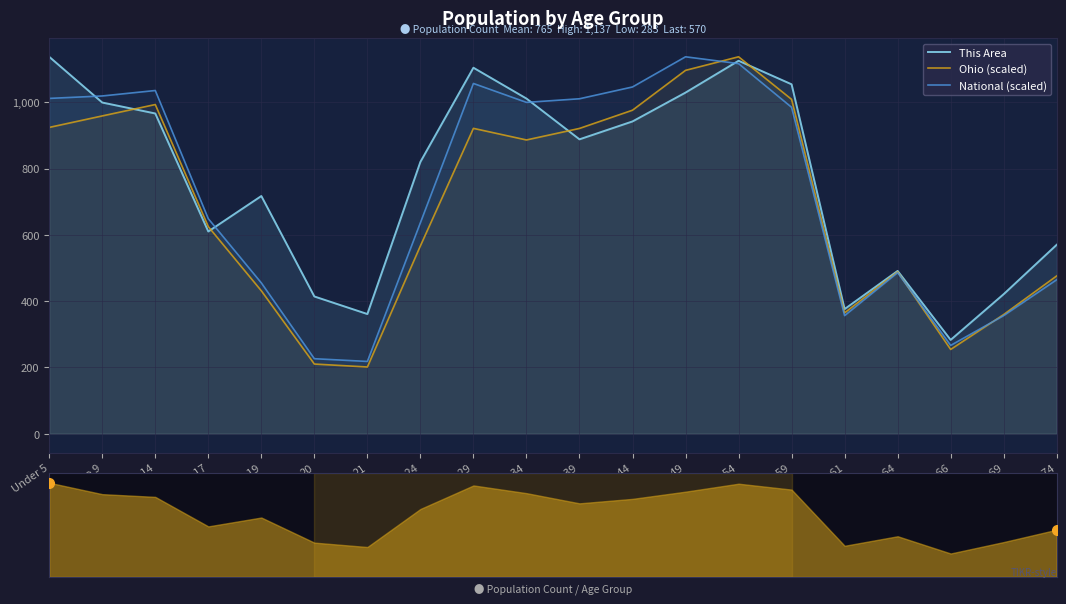

Reading right to left, transcribe all the data shown in this chart.

This Area: 70-74=570.0	67-69=421.0	65-66=283.0	62-64=491.0	60-61=376.0	55-59=1054.0	50-54=1125.0	45-49=1029.0	40-44=942.0	35-39=888.0	30-34=1011.0	25-29=1104.0	22-24=820.0	21=361.0	20=414.0	18-19=717.0	15 to 17=610.0	10 to 14=966.0	5 to 9=999.0	Under 5=1137.0
Ohio (scaled): 70-74=476.0	67-69=359.6	65-66=254.2	62-64=488.4	60-61=364.5	55-59=1008.6	50-54=1137.0	45-49=1096.1	40-44=975.9	35-39=920.9	30-34=886.1	25-29=921.1	22-24=566.6	21=201.3	20=210.2	18-19=431.2	15 to 17=624.6	10 to 14=993.0	5 to 9=958.6	Under 5=924.0
National (scaled): 70-74=464.5	67-69=356.3	65-66=266.4	62-64=485.9	60-61=356.2	55-59=984.6	50-54=1116.4	45-49=1137.0	40-44=1046.0	35-39=1010.4	30-34=999.5	25-29=1056.6	22-24=636.5	21=218.0	20=226.3	18-19=454.9	15 to 17=648.6	10 to 14=1035.3	5 to 9=1018.8	Under 5=1011.5